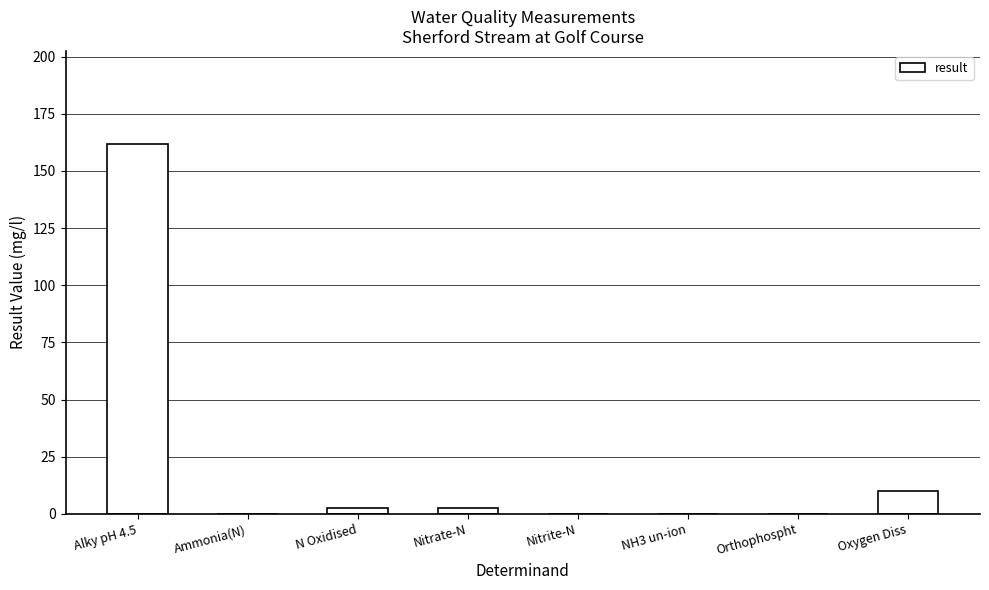

What is the sum of the values at Alky pH 4.5 and Nitrite-N?

162.0